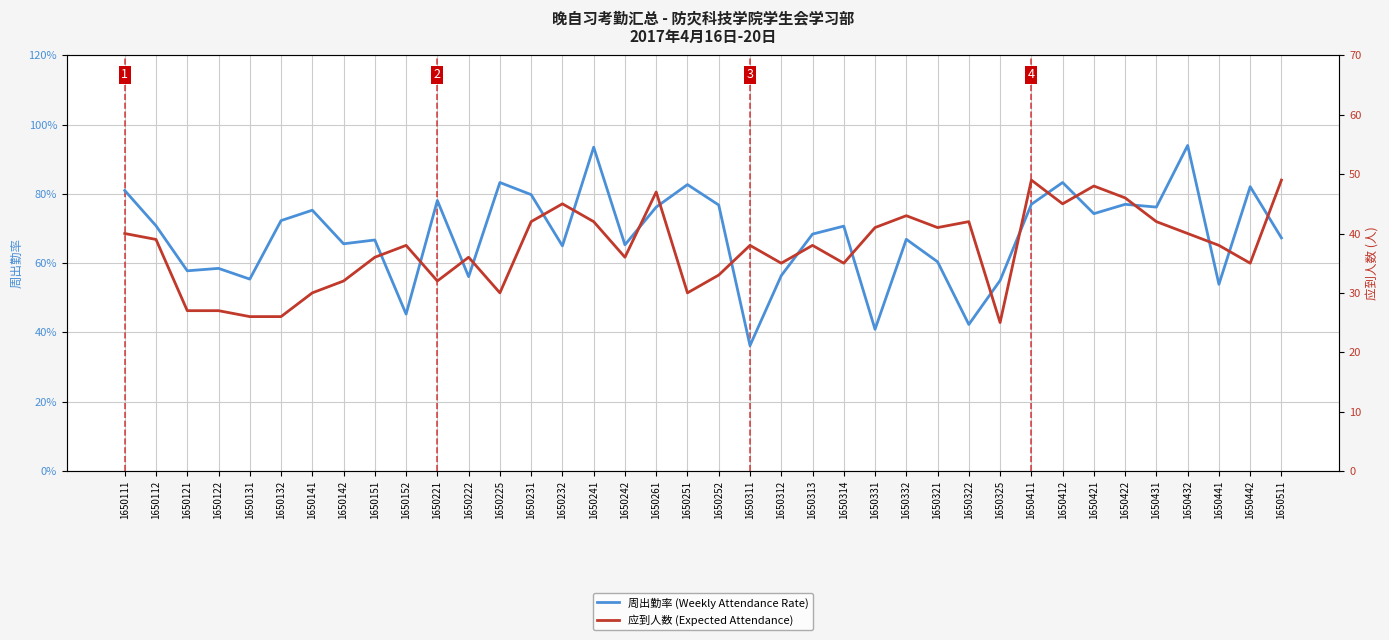

How many interior local valleys does the 周出勤率 (Weekly Attendance Rate) series have?

13